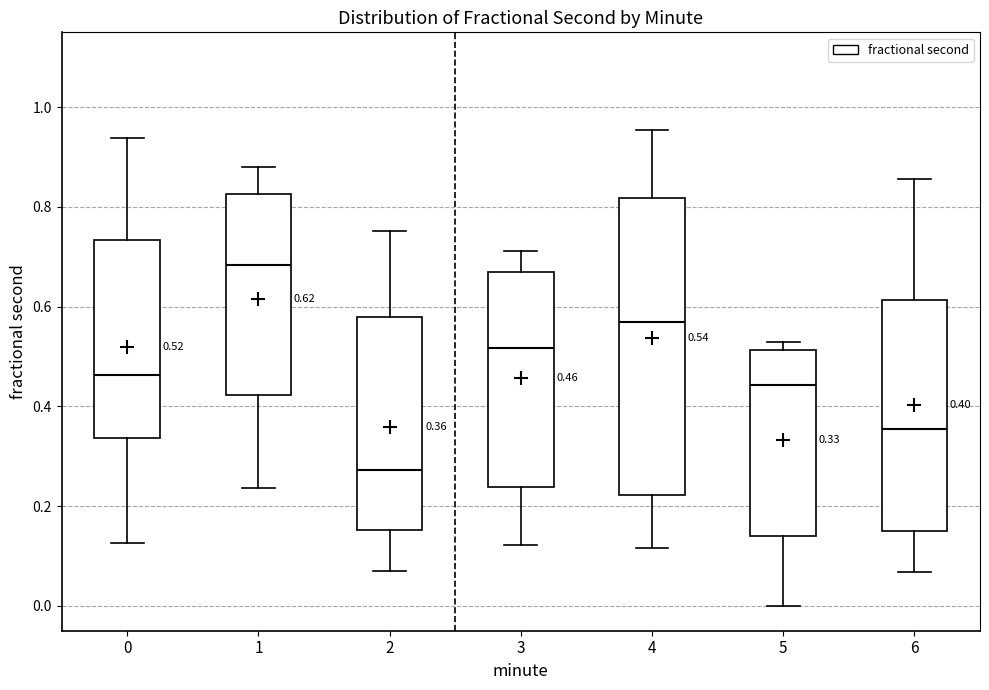

Which box has the lowest median line?

2